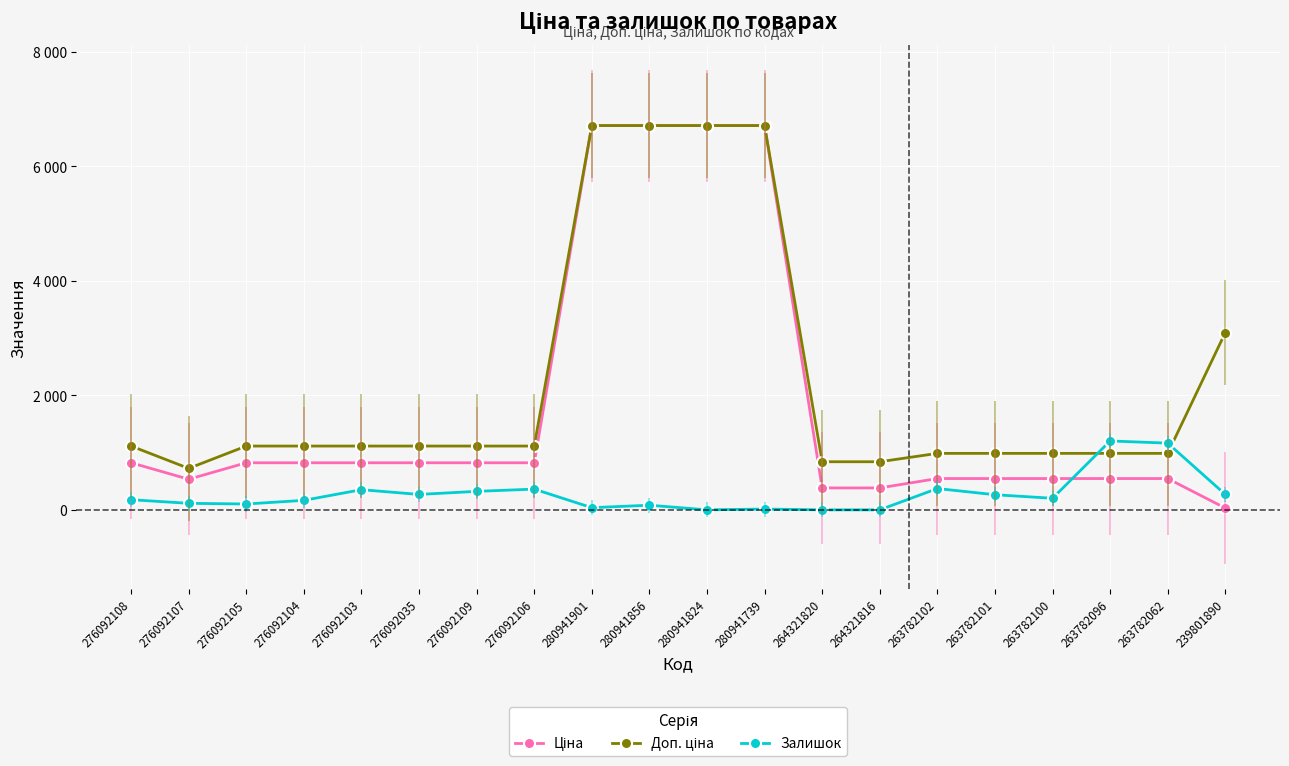

Does the chart display data point markers on the line(s)?

Yes